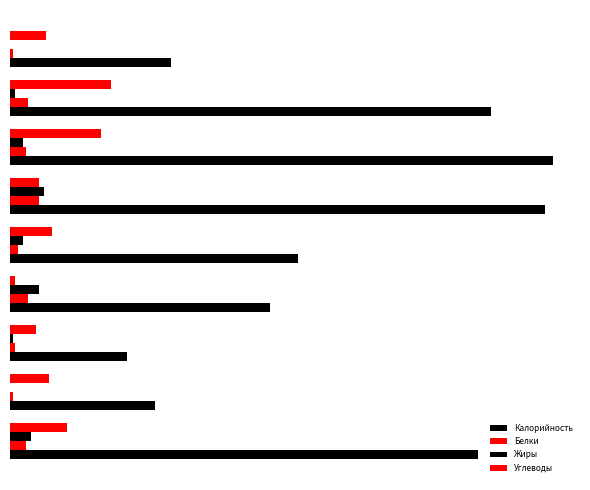

What is the greatest value displayed?

209